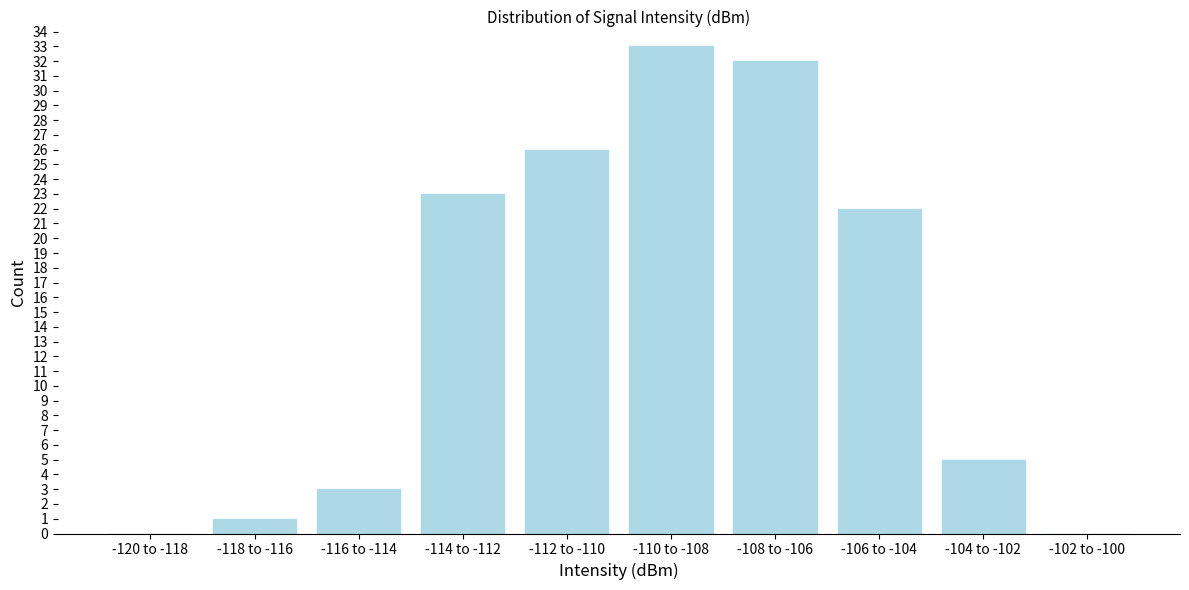

Reading left to right, list all the values displayed in this chart.

-120 to -118=0	-118 to -116=1	-116 to -114=3	-114 to -112=23	-112 to -110=26	-110 to -108=33	-108 to -106=32	-106 to -104=22	-104 to -102=5	-102 to -100=0